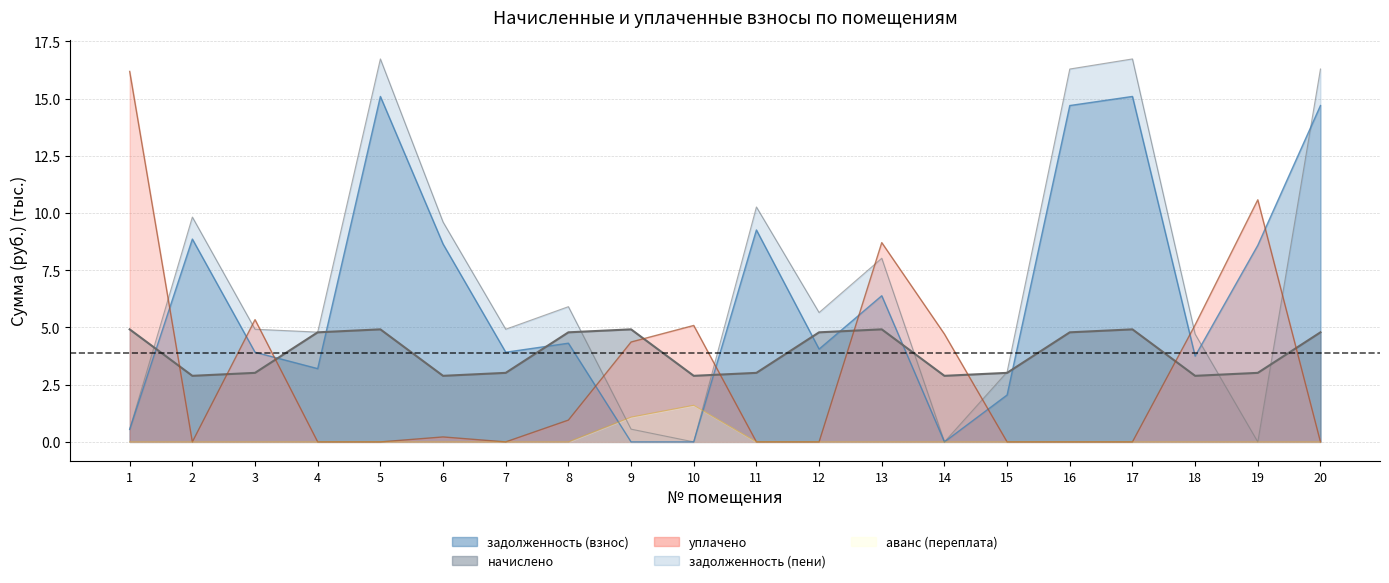

True or false: уплачено and начислено intersect in this chart.

True